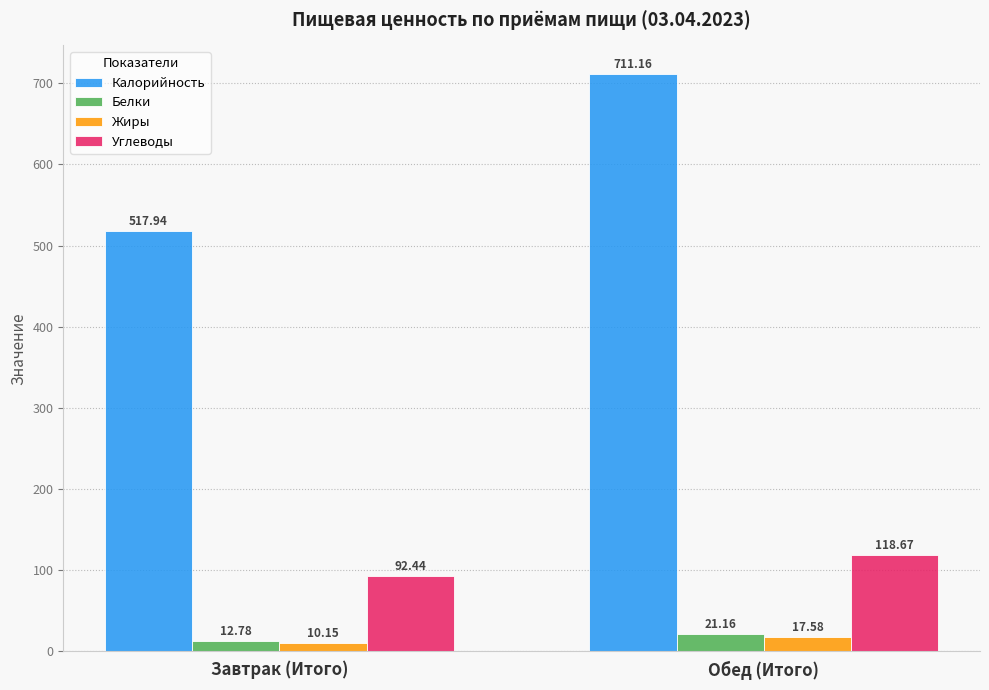

At which label does Белки first exceed 21?

Обед (Итого)